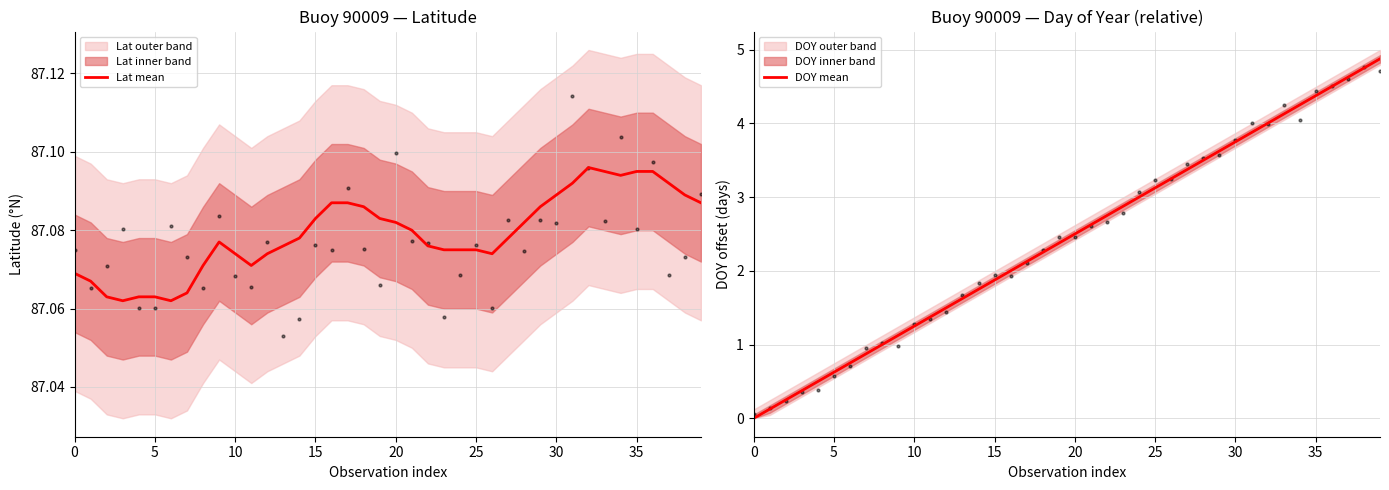

At which category is the sum across all series the highest?

39